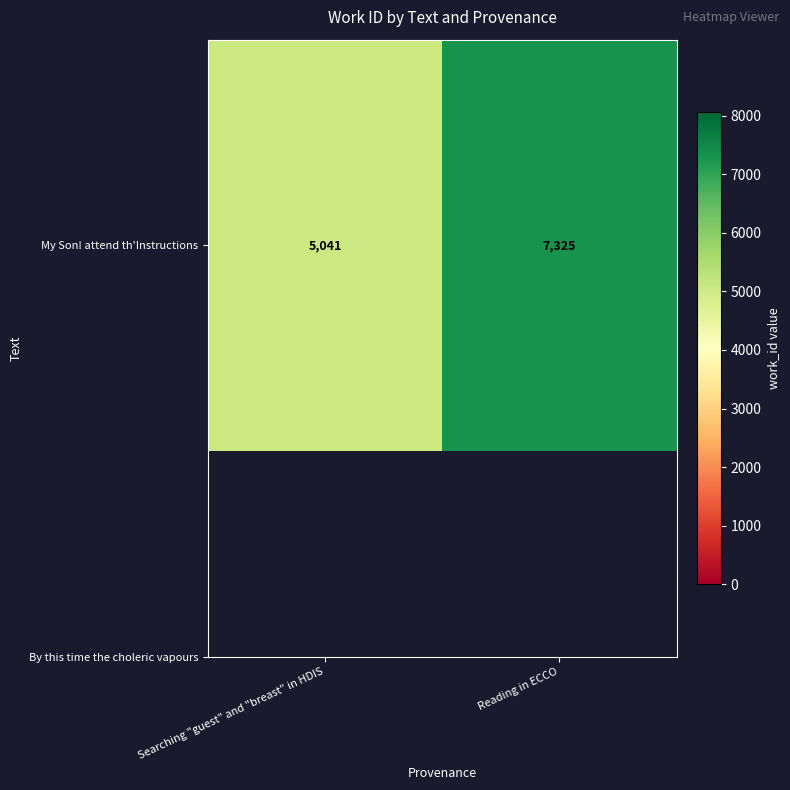

Which category has the lowest value across all series?

Searching "guest" and "breast" in HDIS